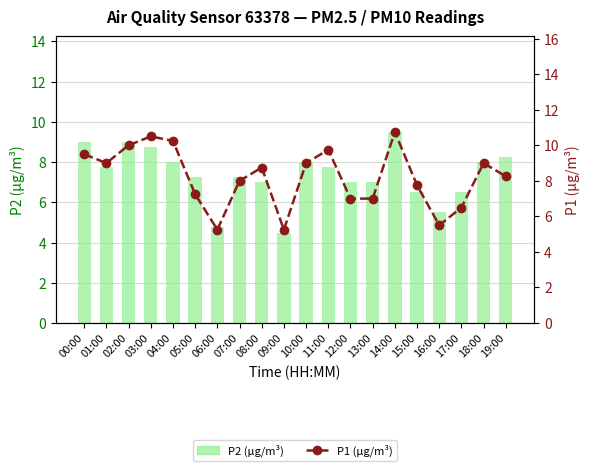

How many groups of bars are there?

20